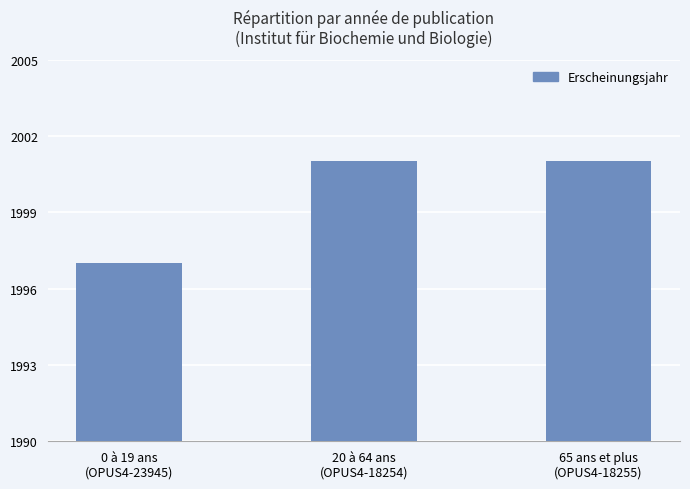

What is the average value?

2000